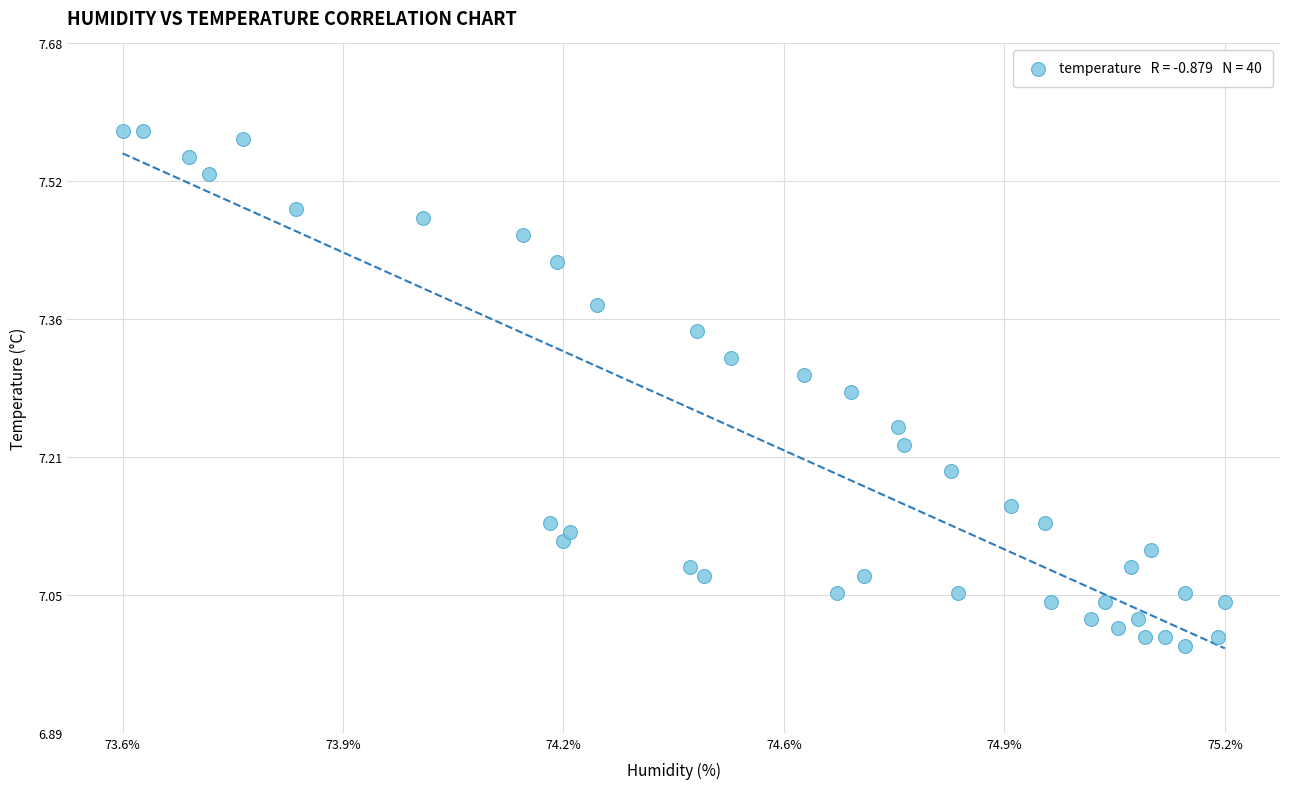

What is the range of Y values (max minus min)?

0.6